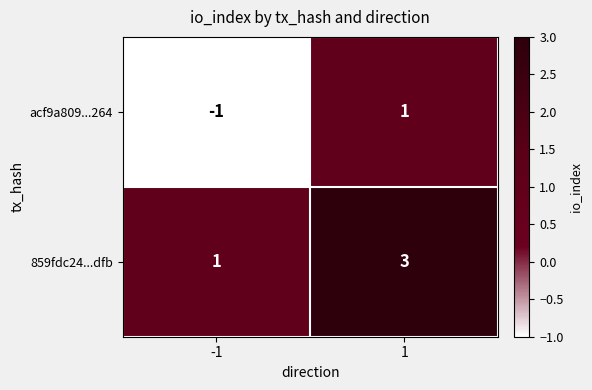

What is the greatest value displayed?

3